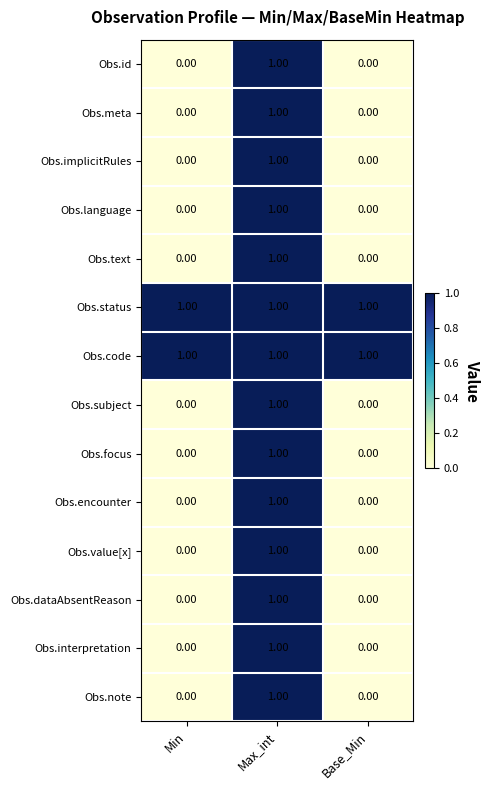

Which category has the highest value in the Obs.dataAbsentReason series?

Max_int